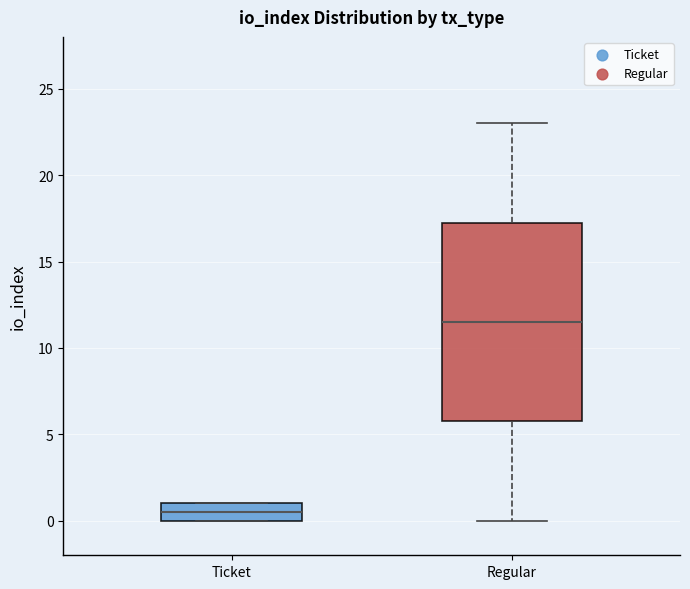

Reading left to right, transcribe this box plot: for each box, give where its median line is, the range the box spans, and where its two whiskers end, as read against the y-axis. The values are not printed on the chart, so give them approximately, as read against the axis.

Ticket: median 0.5, box 0.0 to 1.0, whiskers 0.0 to 1.0
Regular: median 11.5, box 6.0 to 17.5, whiskers 0.0 to 23.0